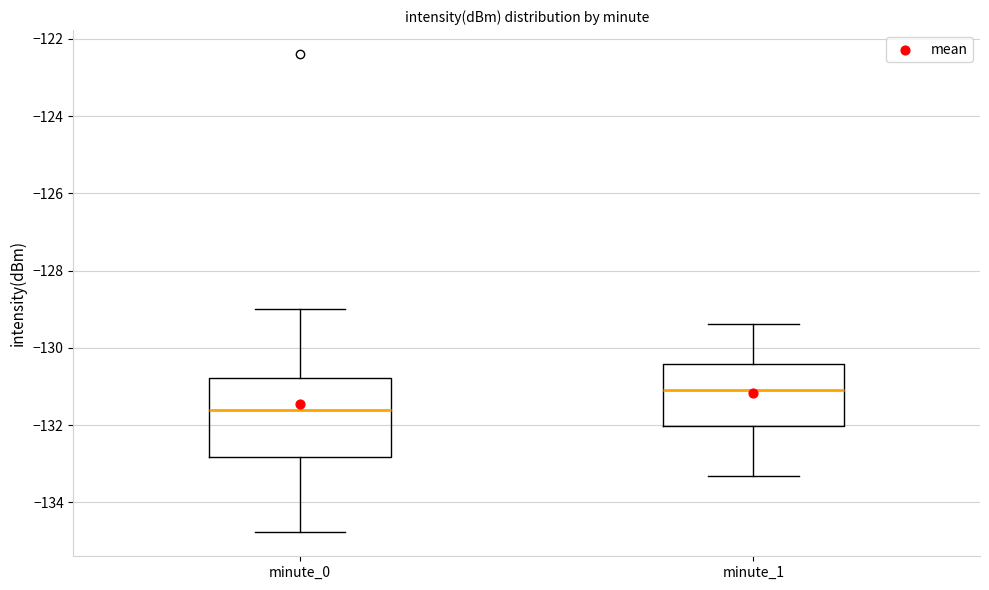

Which box's median line is the lowest?

minute_0